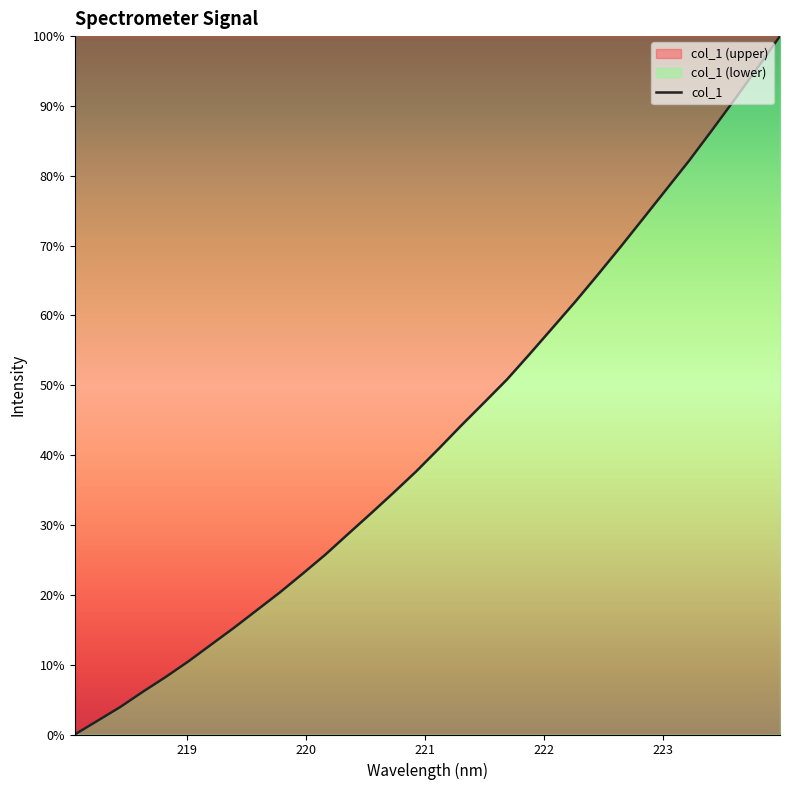

How many lines are shown in the chart?

1